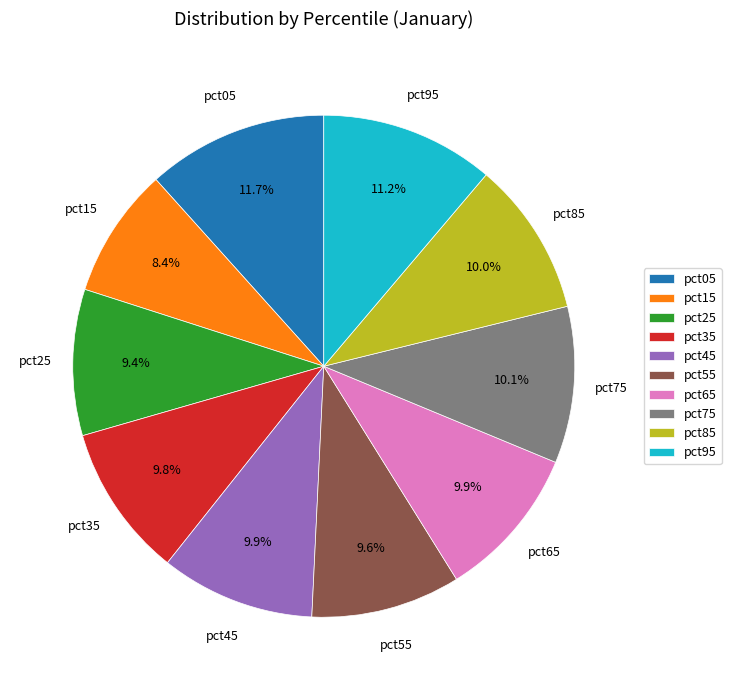

Which slice is the smallest?

pct15